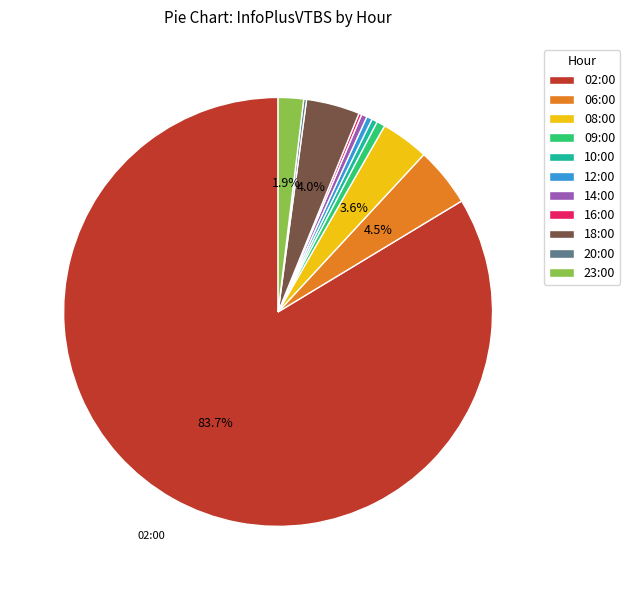

Which slice is the largest?

02:00